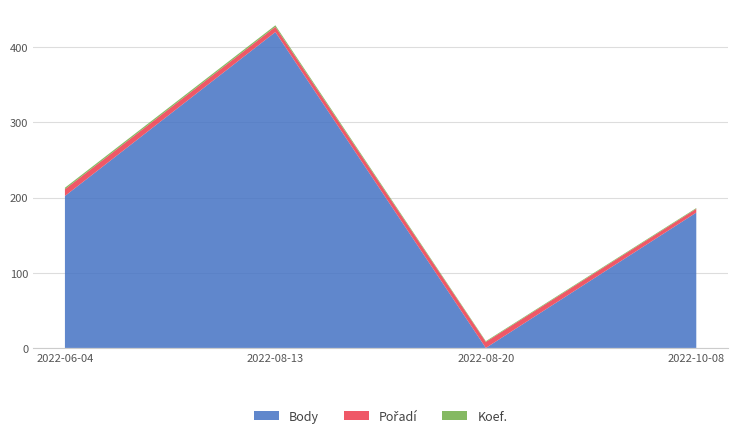

Reading right to left, list all the values displayed in this chart.

Body: 180	0	420	202
Pořadí: 5	8	7	9
Koef.: 1	1	2	2